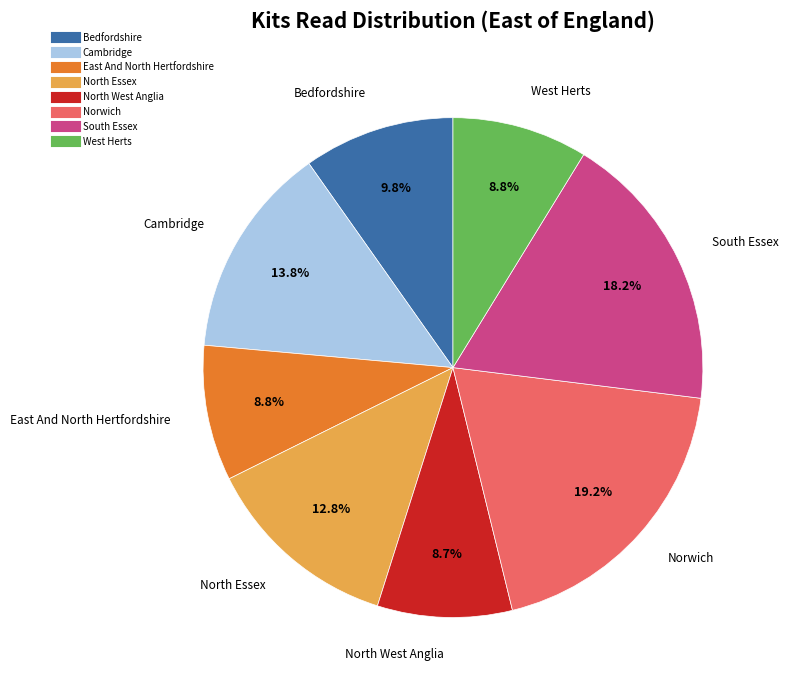

Approximately how many times larger is the value at South Essex compared to East And North Hertfordshire?

2.1